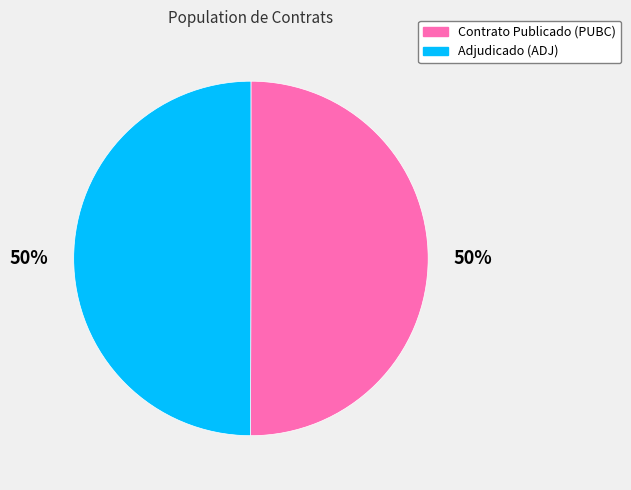

To the nearest percent, what is the average slice percentage?

50%